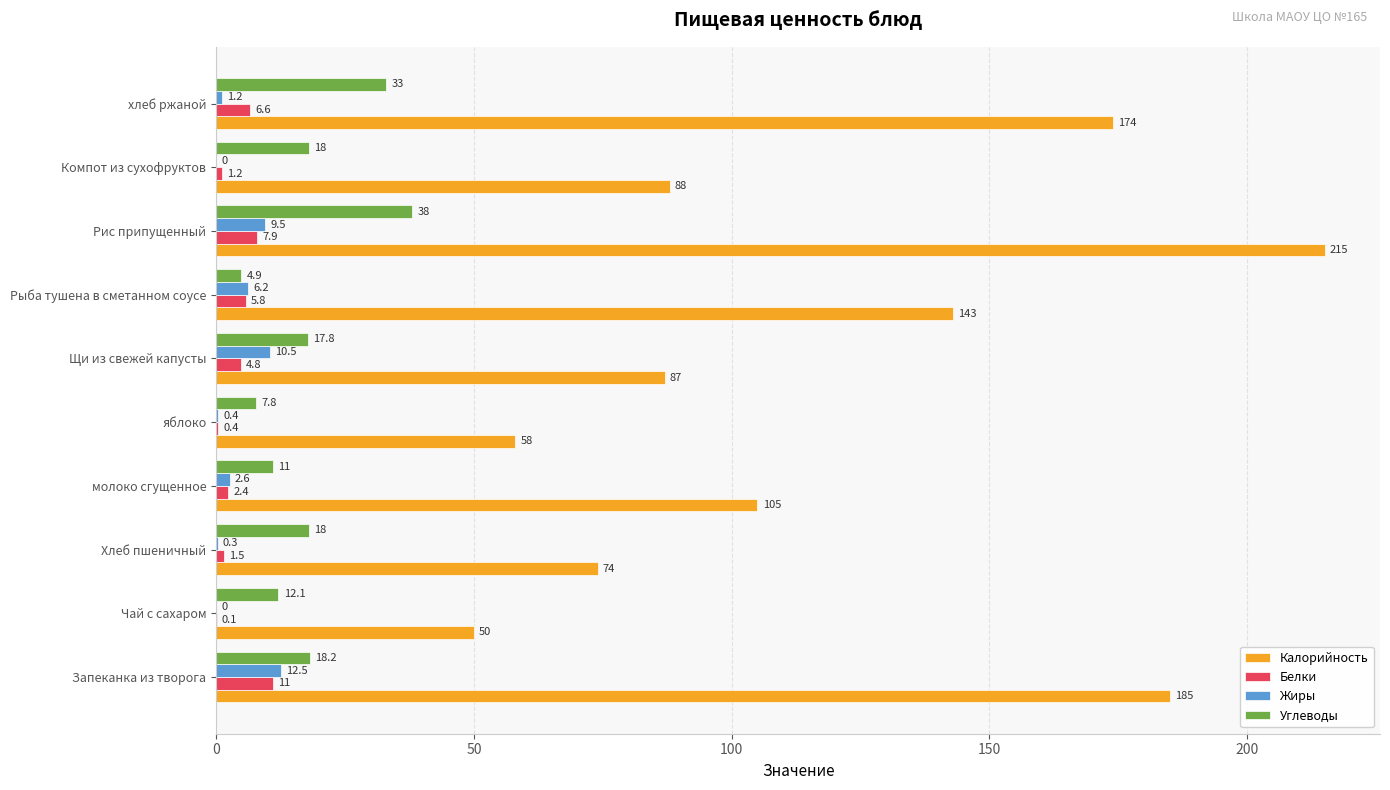

At which label does Жиры reach its peak?

Запеканка из творога